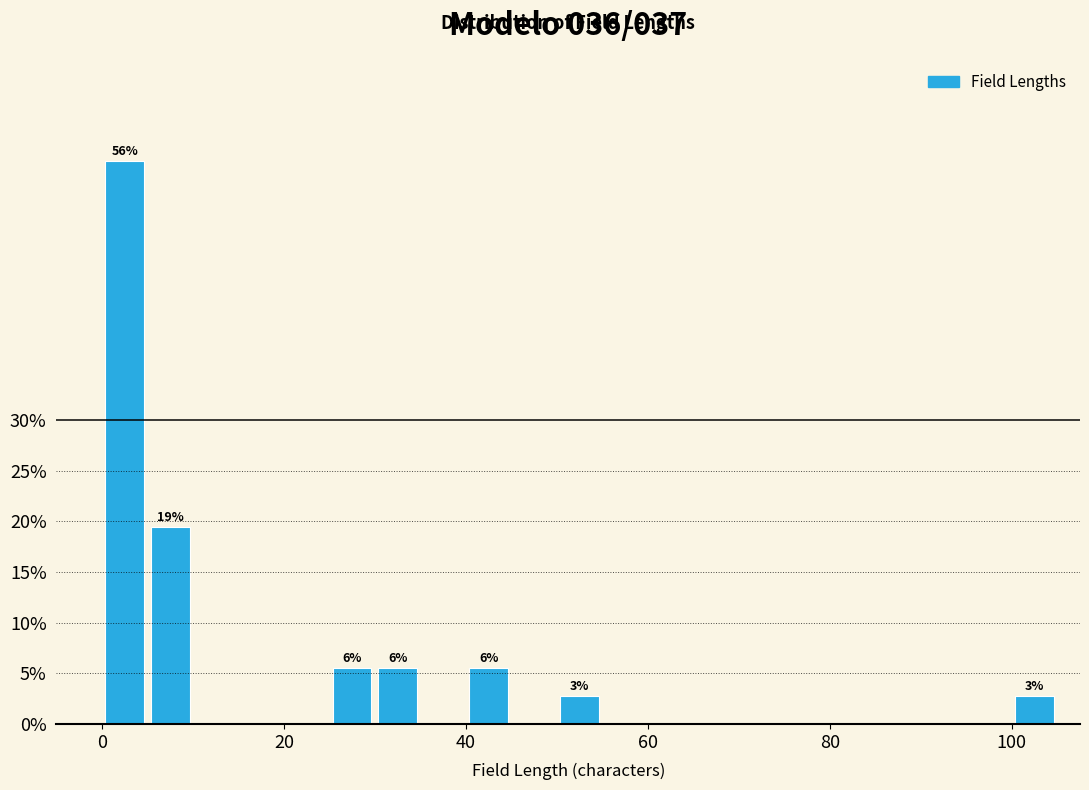

Around what value on the x-axis is the tallest bar? Give the approximate position of its centre, as read against the axis.

2